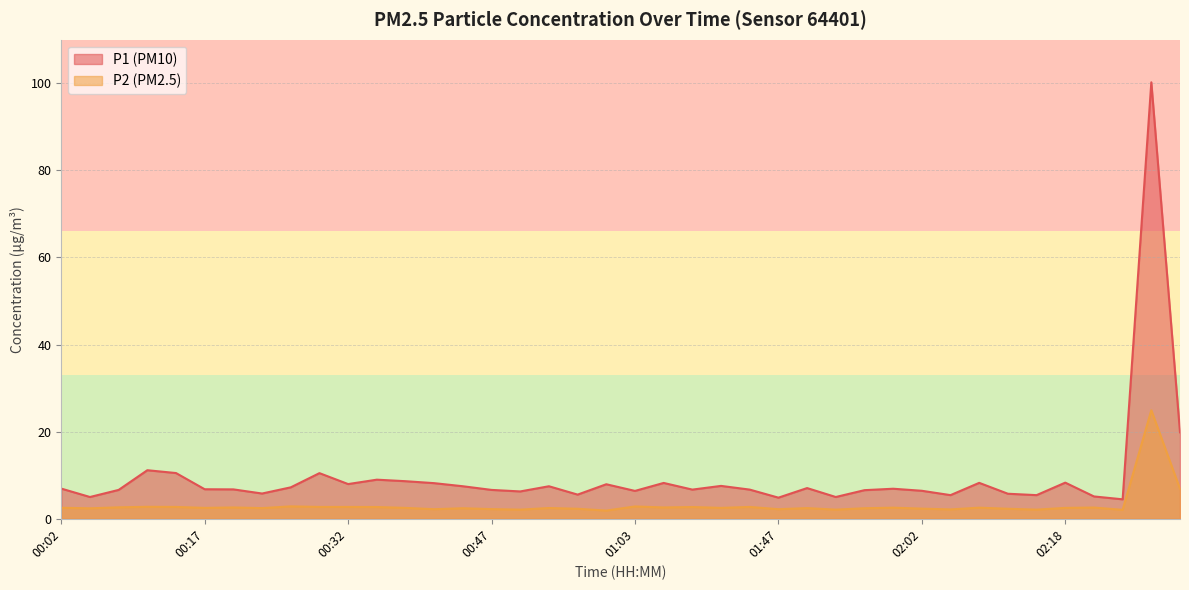

Does the chart have visible grid lines?

Yes